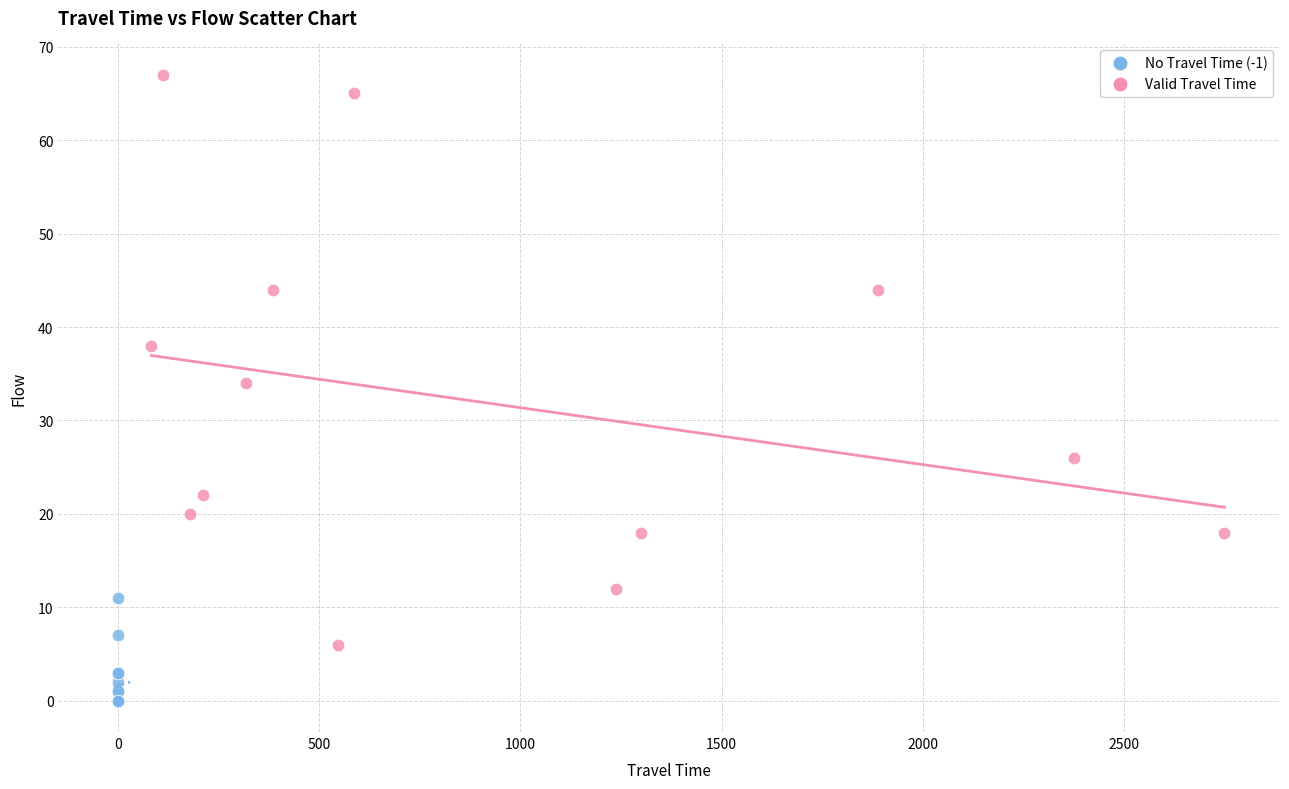

Which series reaches the maximum Y coordinate?

Valid Travel Time